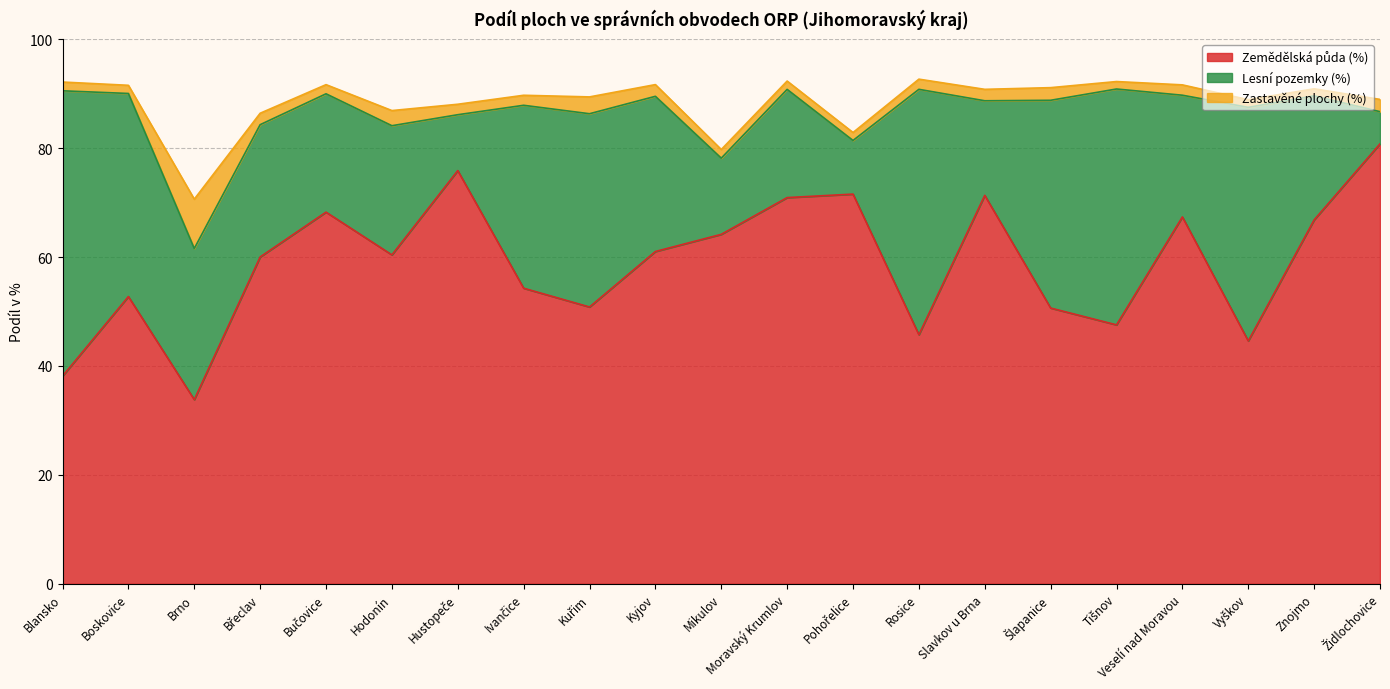

What is the label of the 4th point from the left?

Břeclav